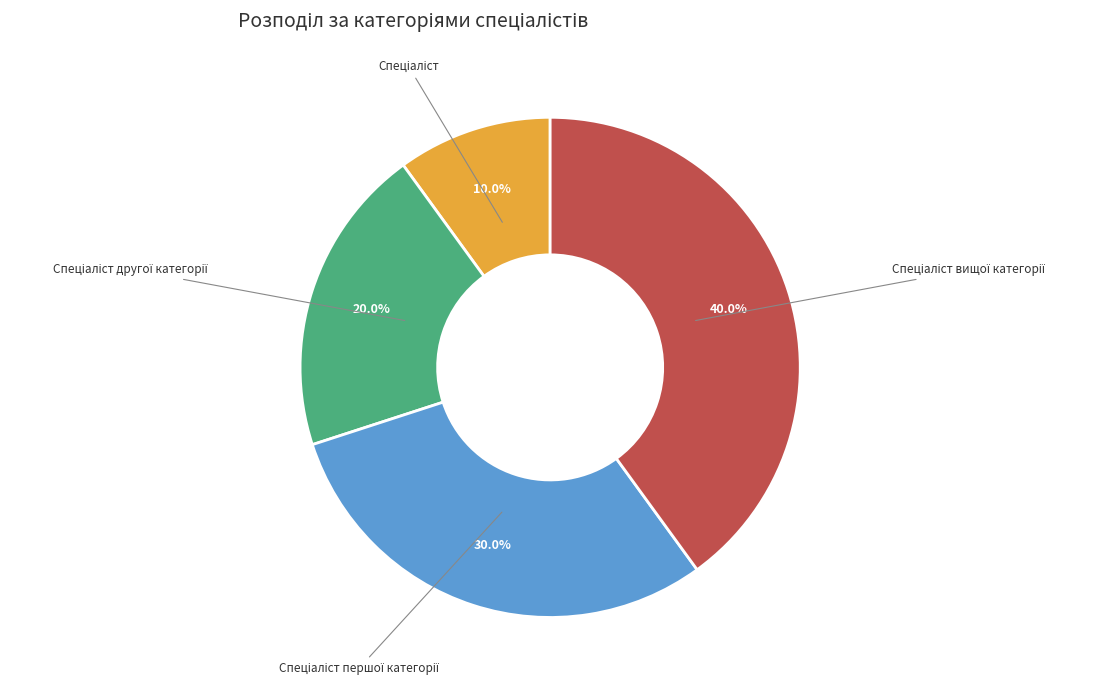

Is there a majority slice in this chart?

No